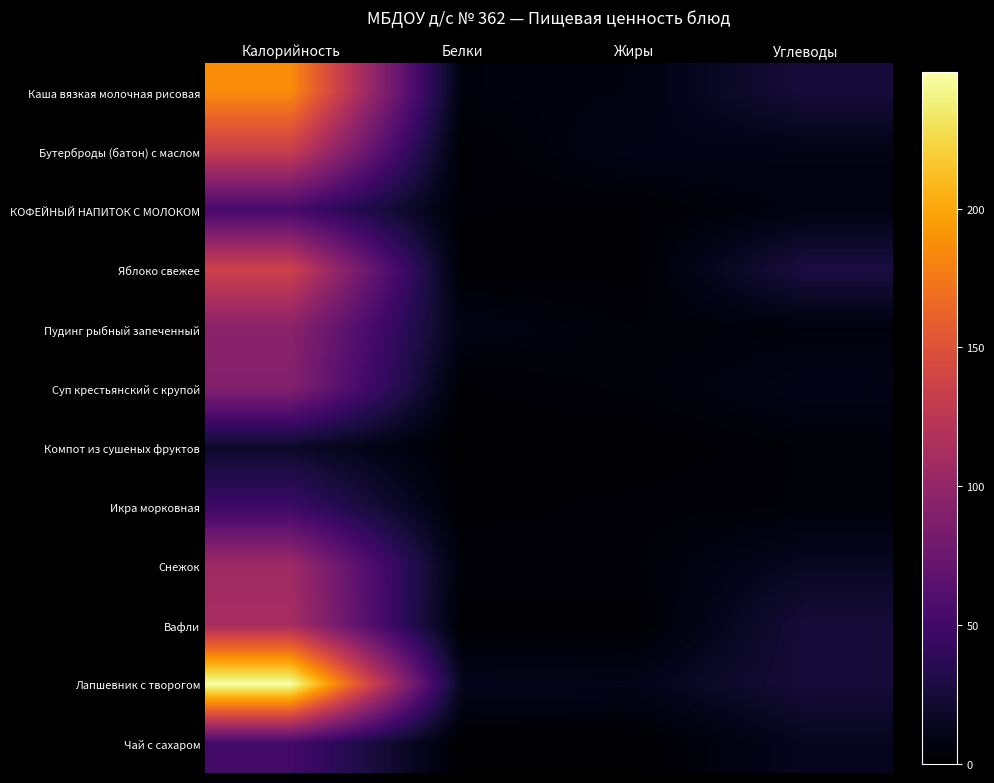

Which series changed the most between Калорийность and Жиры?

Лапшевник с творогом